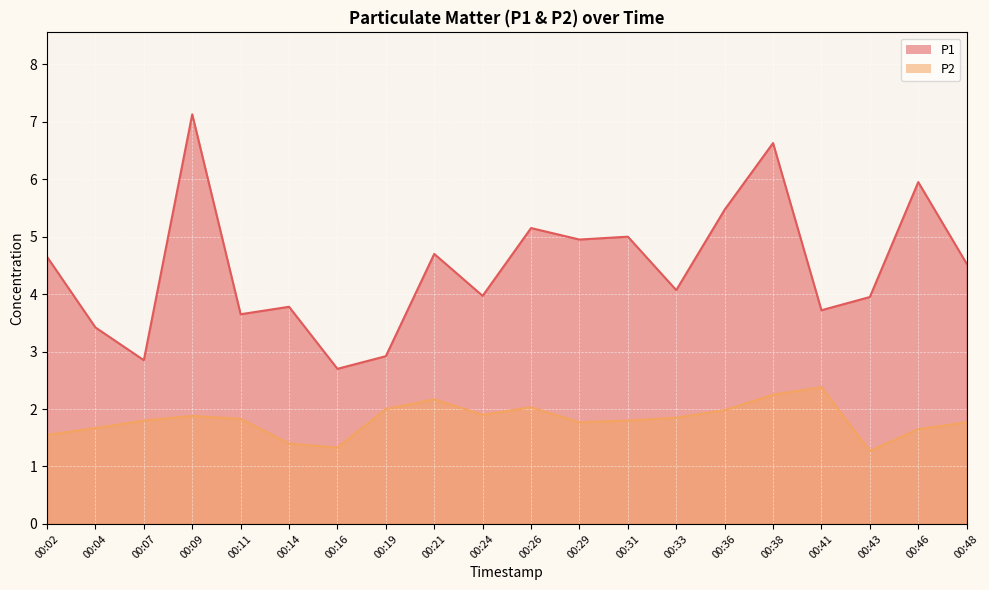

What is the value of the P1 point at the 18th from the left?

4.0